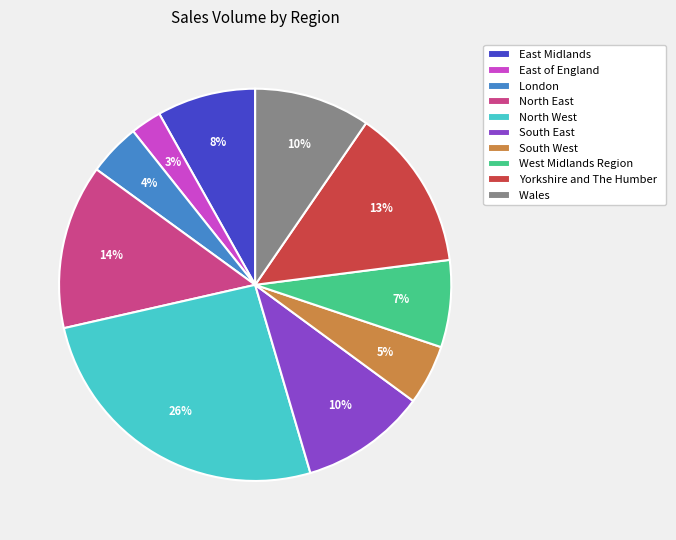

To the nearest percent, what portion does South East represent?

10%